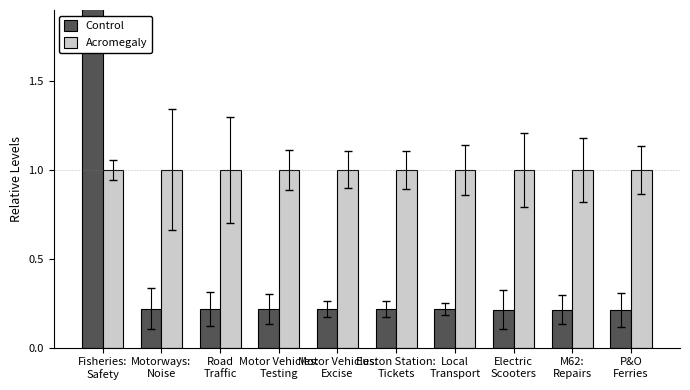

The Acromegaly series shows 0.3 at M62:
Repairs. True or false?

False